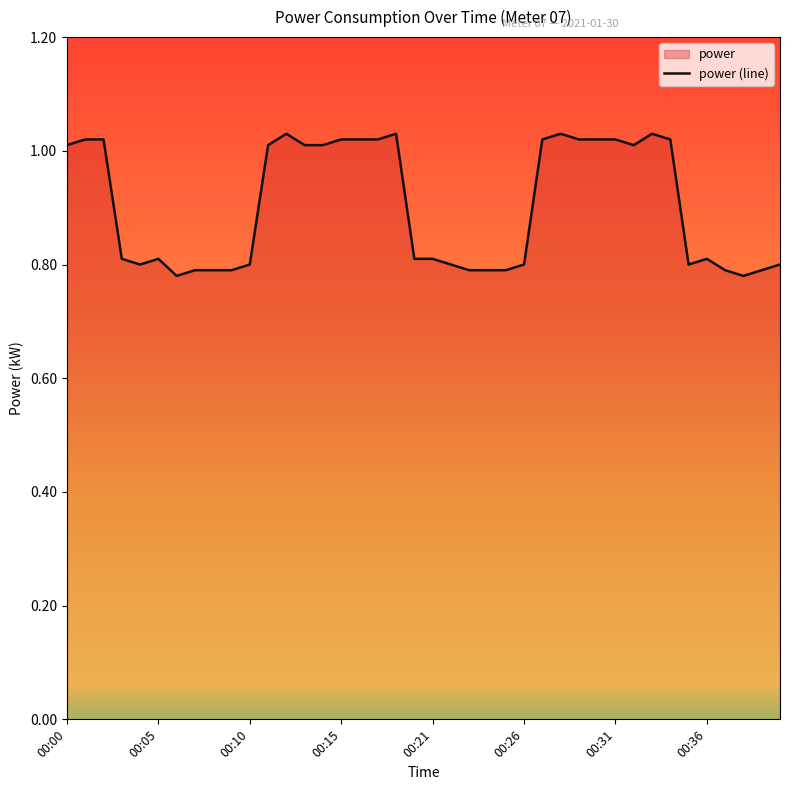

Rank the categories by value from lowest to highest.

00:06, 00:38, 00:07, 00:08, 00:09, 00:23, 00:24, 00:25, 00:37, 00:39, 00:04, 00:10, 00:22, 00:26, 00:35, 00:40, 00:03, 00:05, 00:20, 00:21, 00:36, 00:00, 00:11, 00:13, 00:14, 00:32, 00:01, 00:02, 00:15, 00:16, 00:17, 00:27, 00:29, 00:30, 00:31, 00:34, 00:12, 00:19, 00:28, 00:33